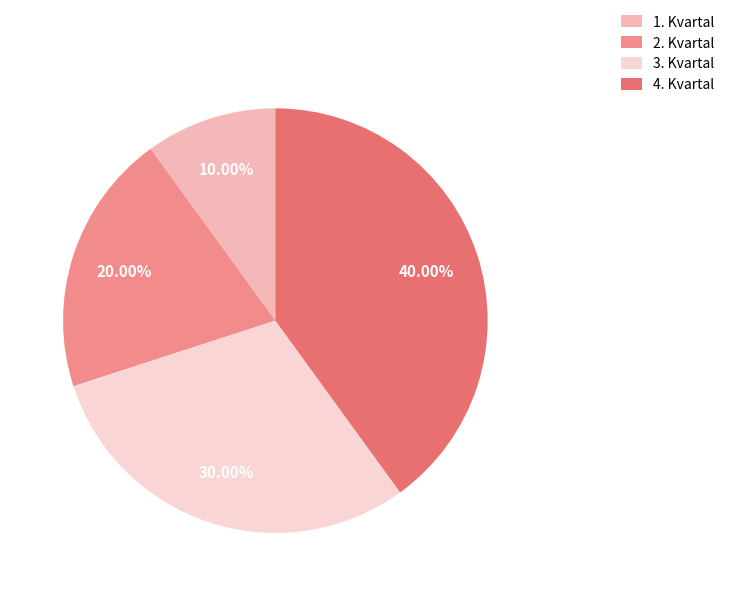

Is there a majority slice in this chart?

No